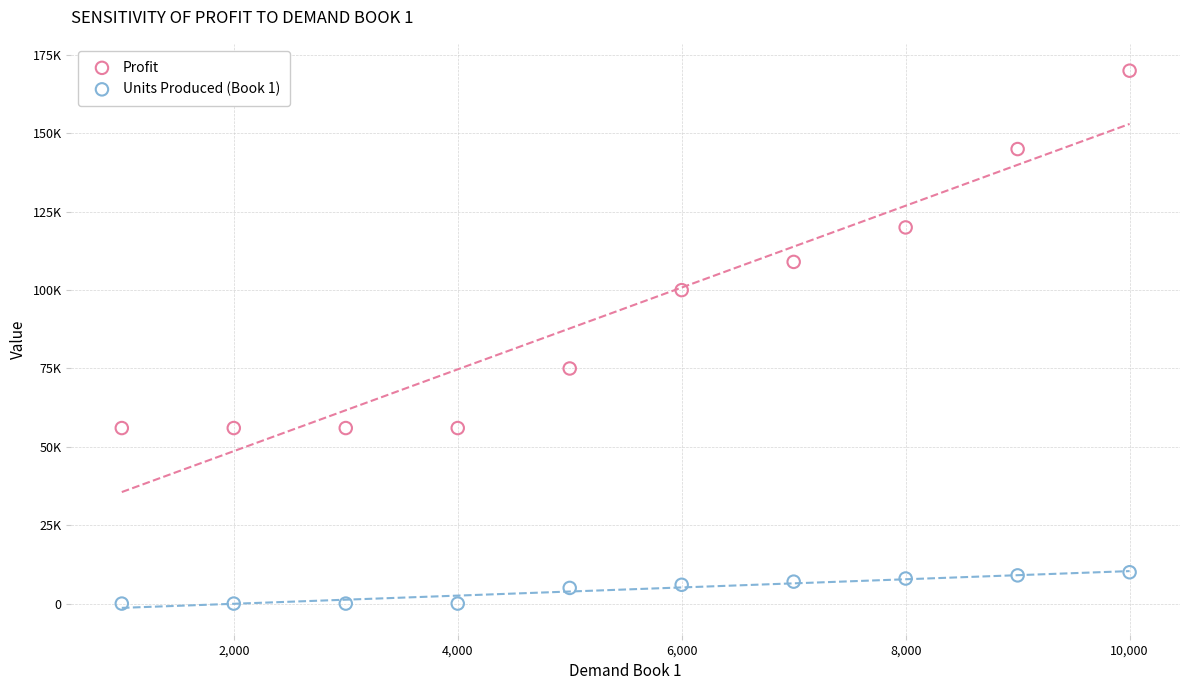

What are all the series names shown in the legend?

Profit, Units Produced (Book 1)